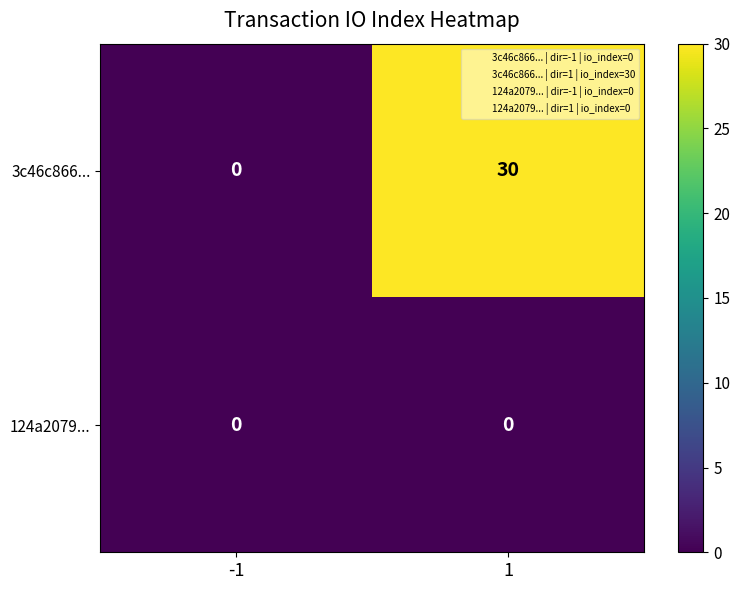

The 3c46c866... series shows 30 at 1. True or false?

True